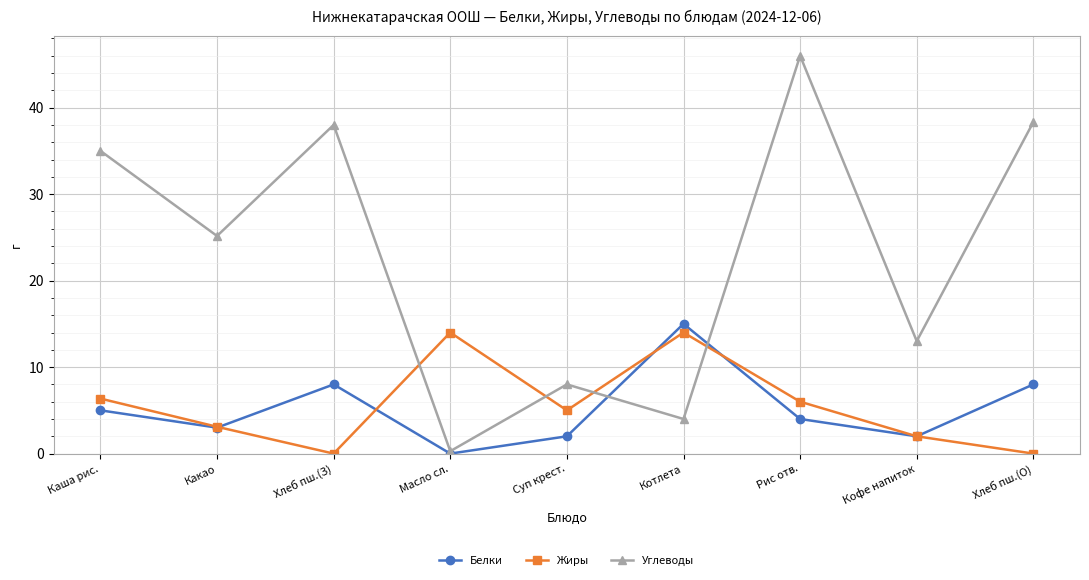

Which series has the largest range (max minus min)?

Углеводы